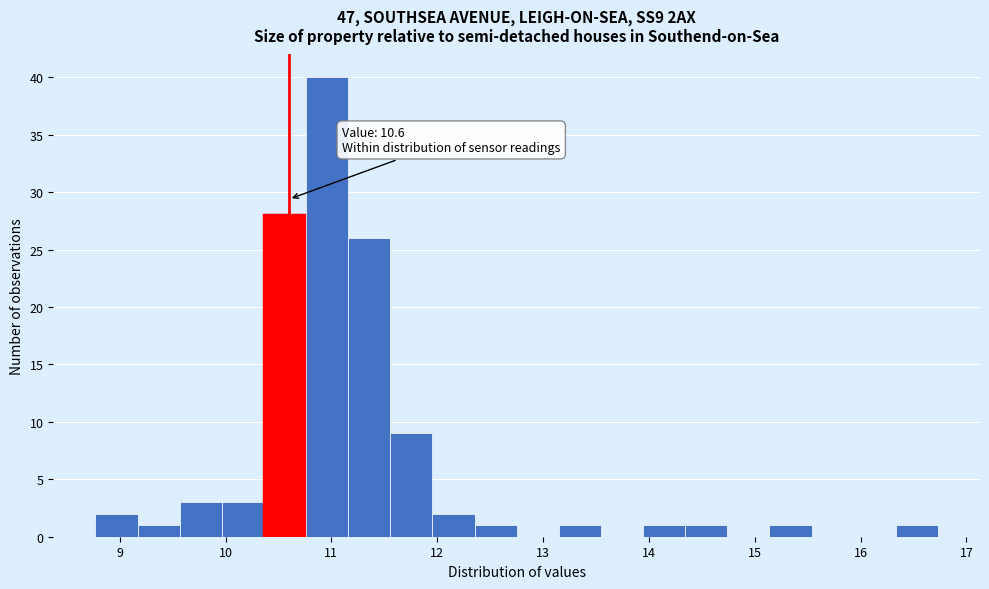

Read against the x-axis, roughly where is the centre of the tallest bar?

11.0